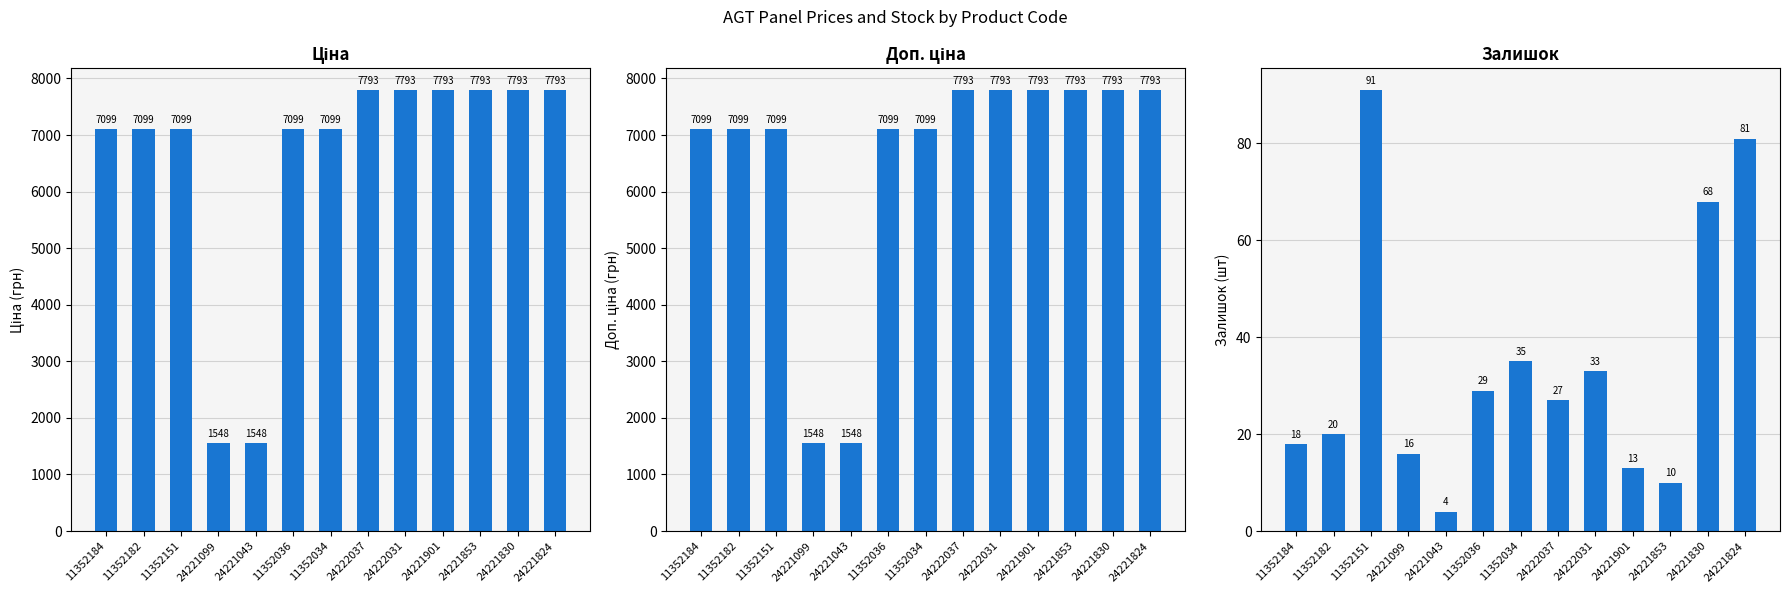

What value does the Залишок series have at 24222037?

27.0